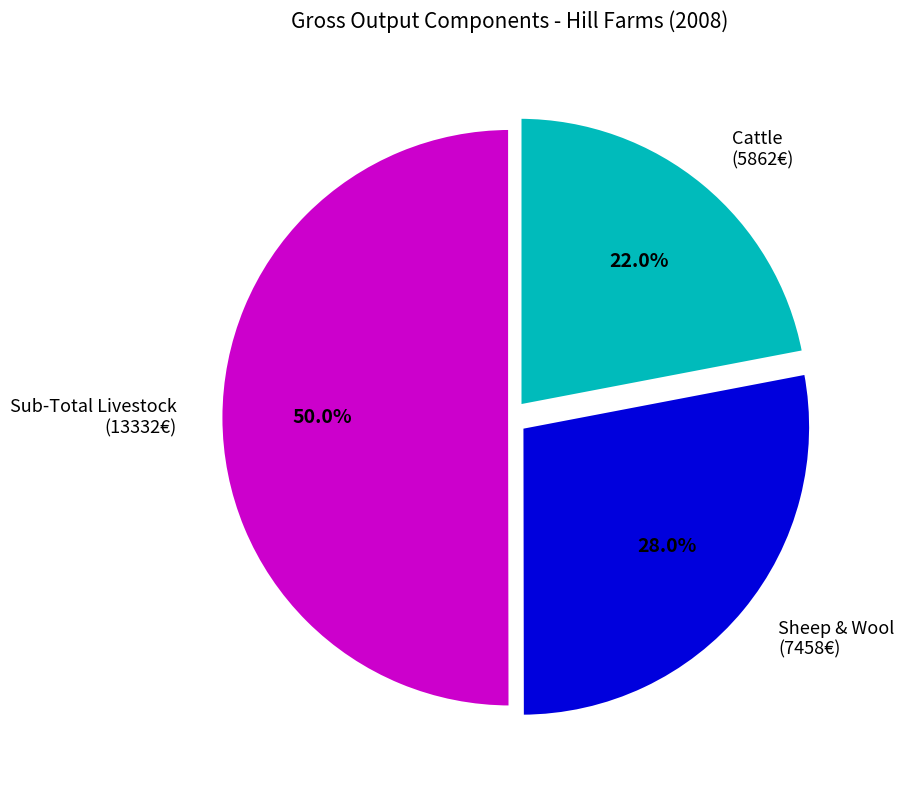

Do Sheep & Wool (7458€) and Sub-Total Livestock (13332€) together represent more than half of the pie?

Yes